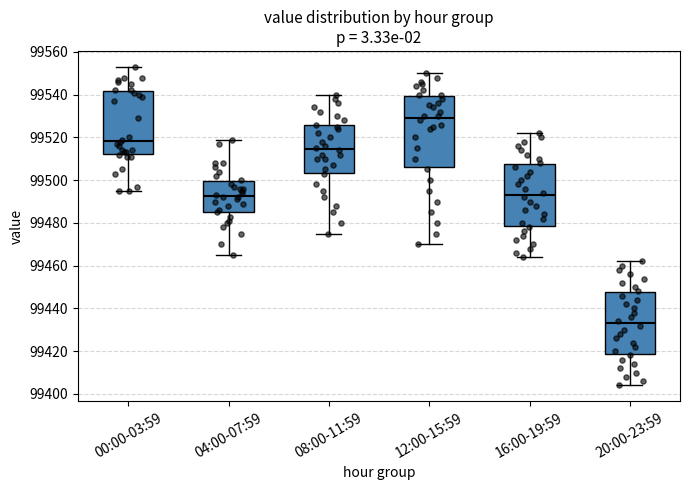

Comparing the boxes themselves (not the whiskers), which one is the tallest?

12:00-15:59